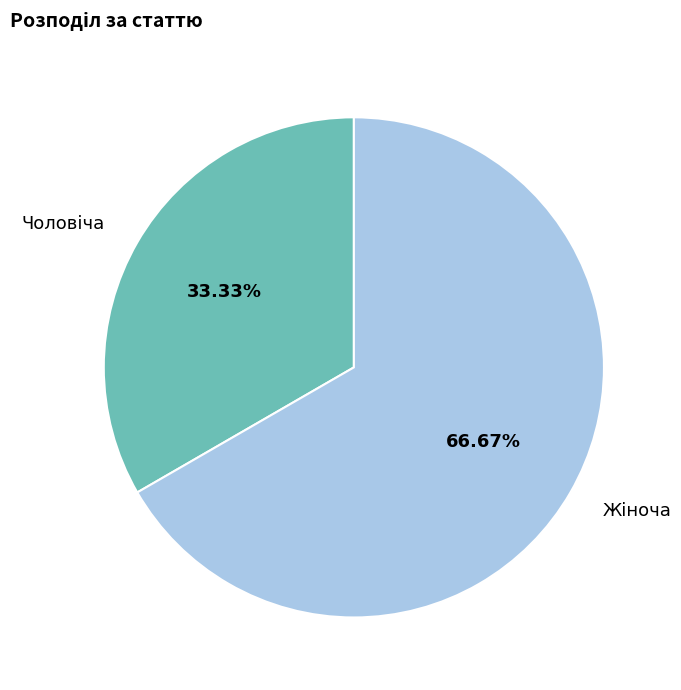

Does any single category account for the majority?

Yes